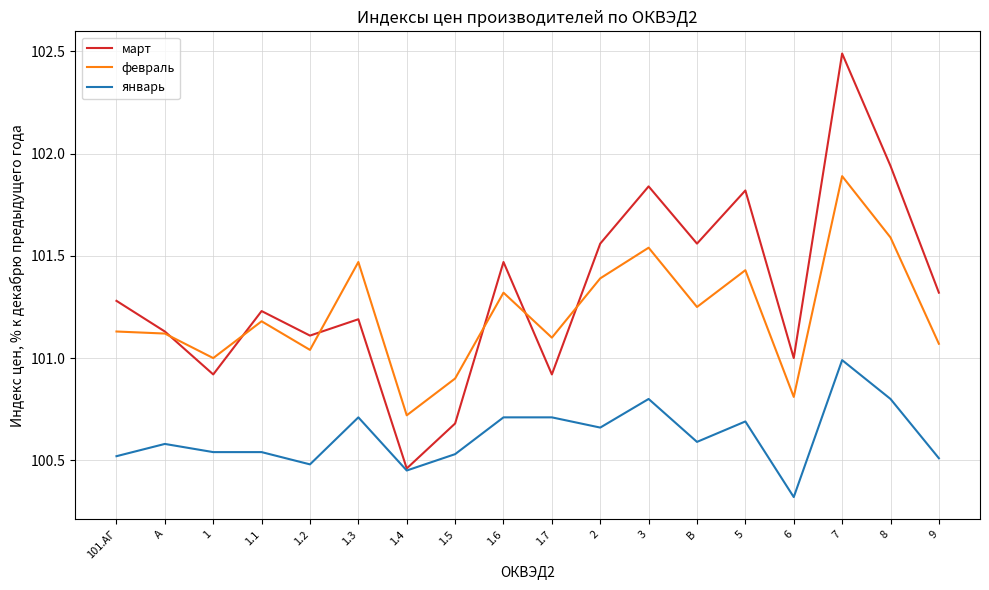

Rank the series at 1 from lowest to highest value.

январь, март, февраль